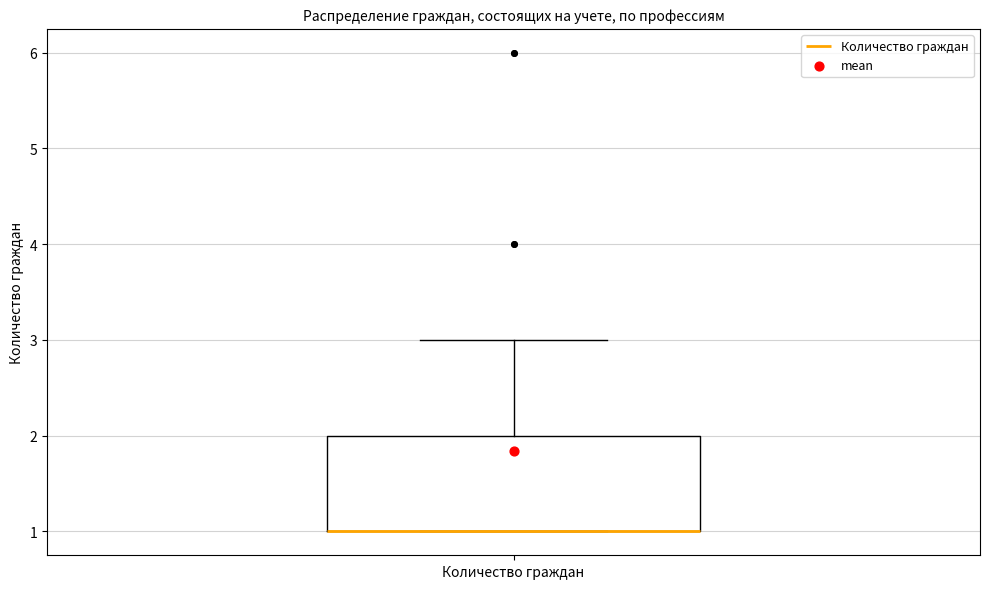

Transcribe this box plot: give where the median line is, the range the box spans, and where the two whiskers end, as read against the y-axis. The values are not printed on the chart, so give them approximately, as read against the axis.

median 1 (drawn on the box's lower edge), box 1 to 2, whiskers 1 to 3